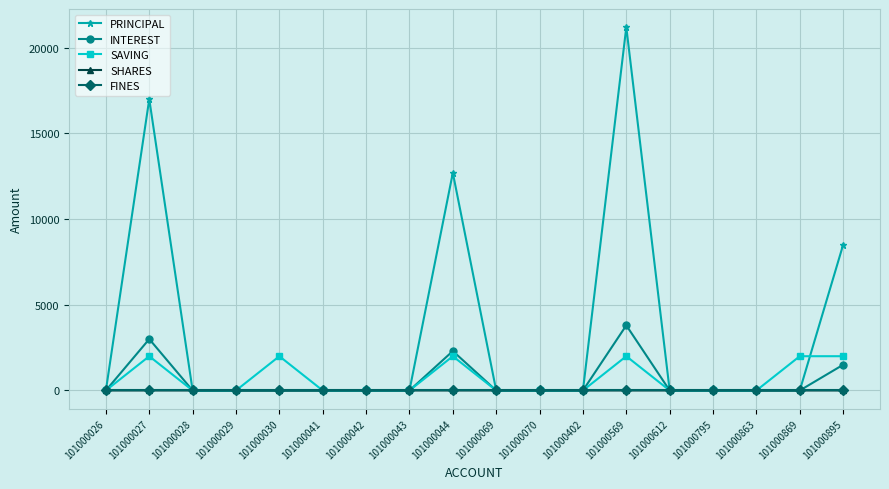

True or false: SAVING has more than 1 points higher than both neighbors.

True